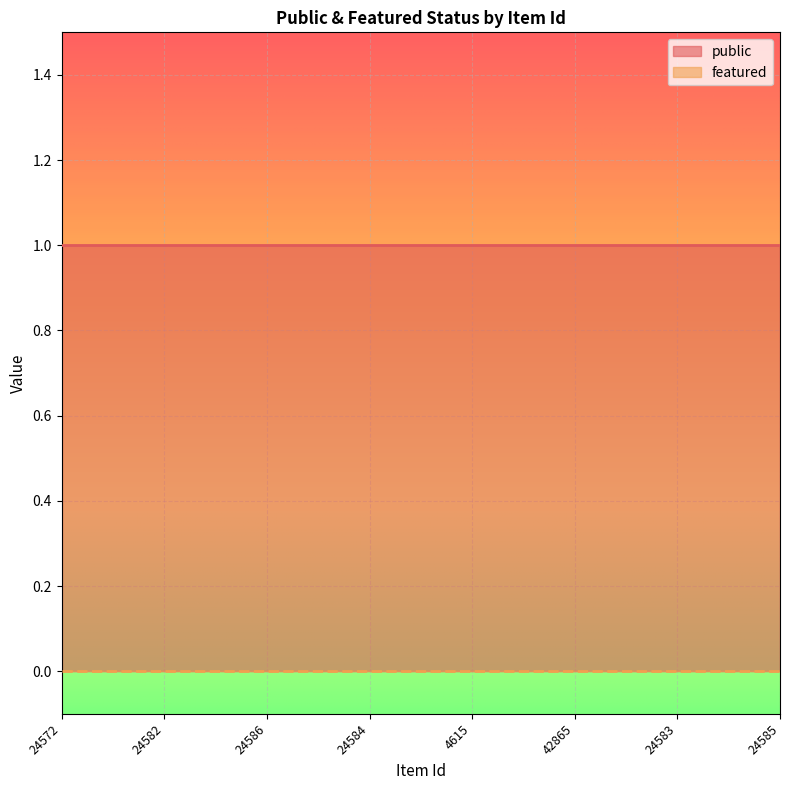

List the series in order of their peak value, highest first.

public, featured